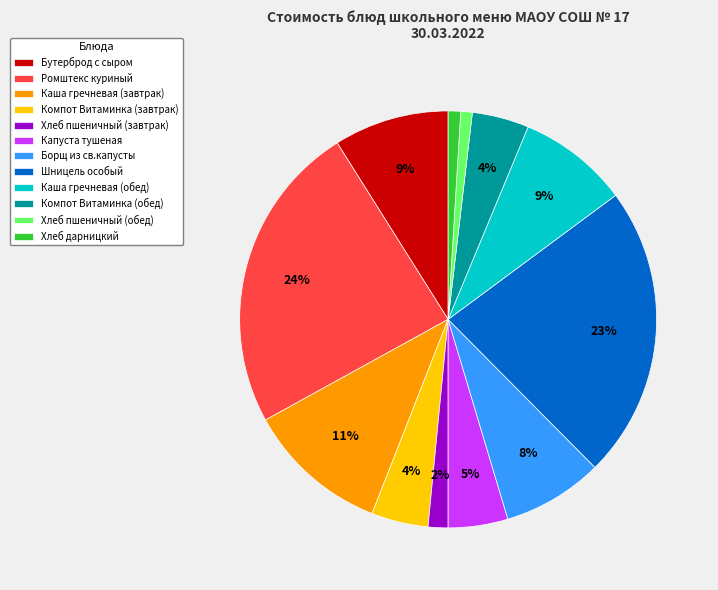

To the nearest percent, what is the difference between the largest and smallest slice percentages?

23%